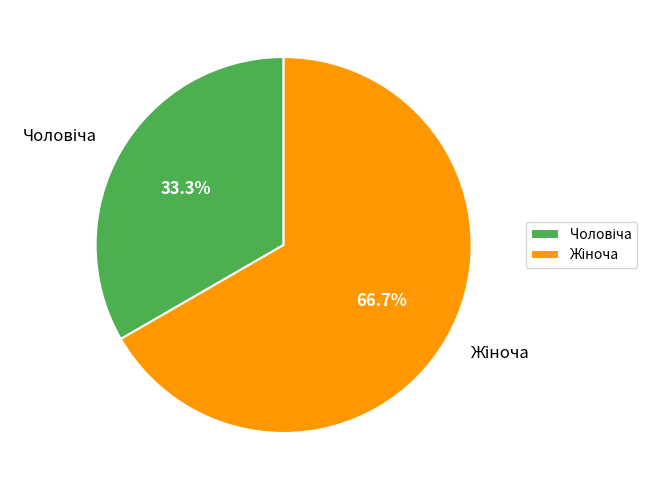

Does any single category account for the majority?

Yes